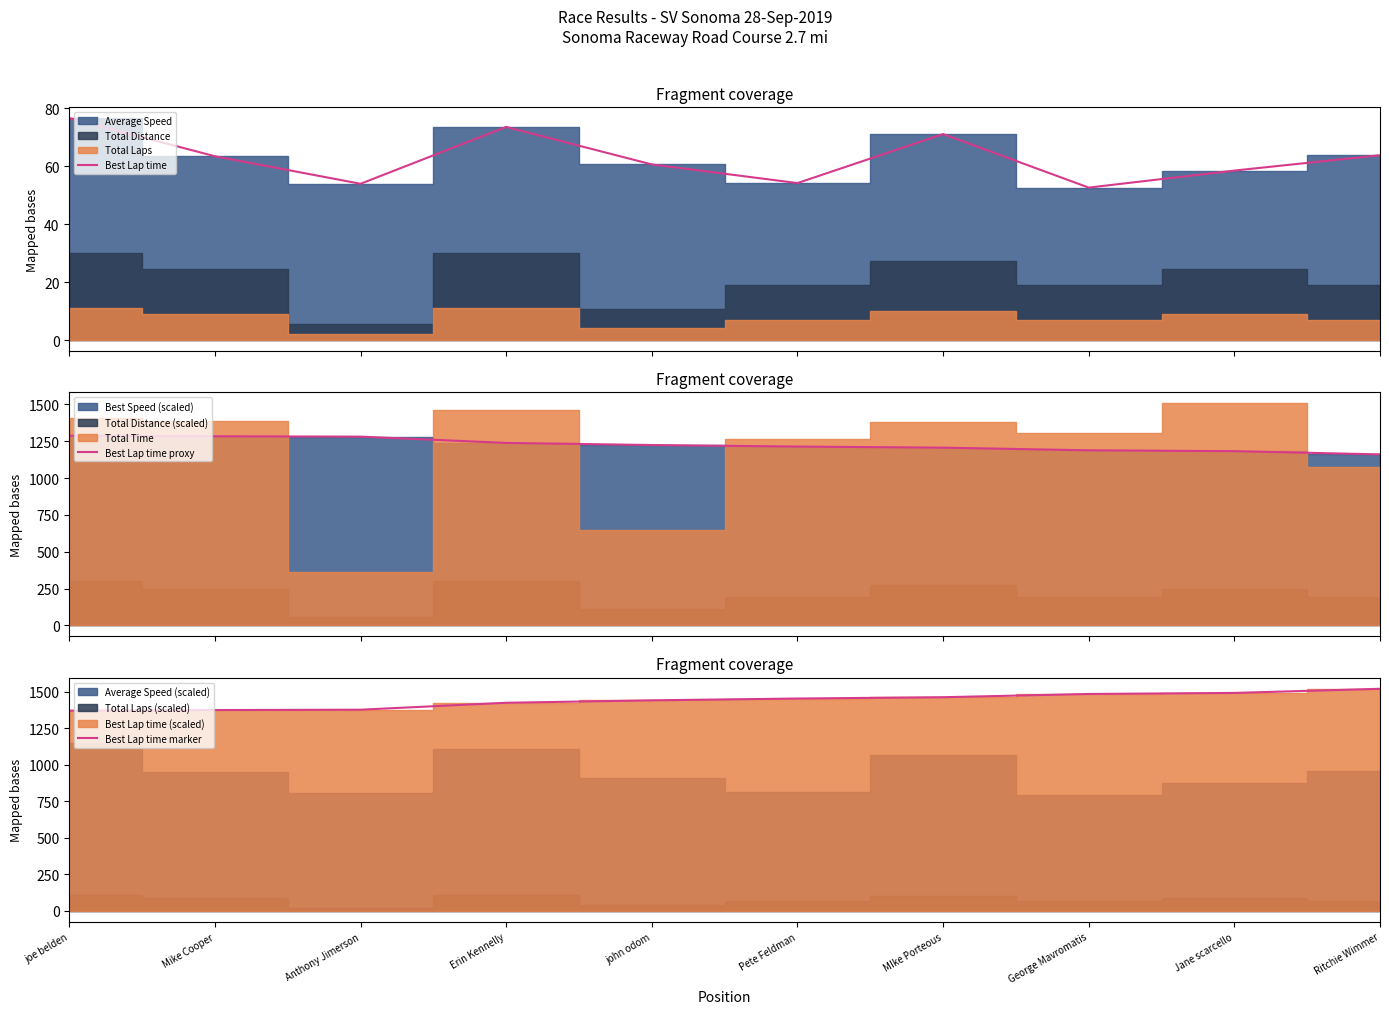

Which category has the lowest value across all series?

George Mavromatis